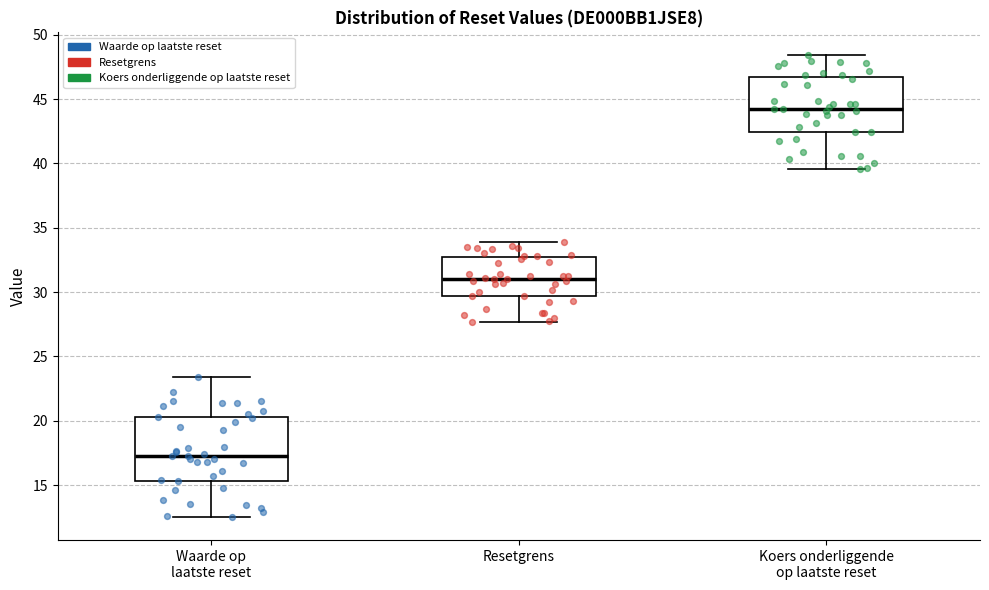

Where does the upper whisker of the box for Resetgrens end on the y-axis? The values are not printed on the chart, so give them approximately, as read against the axis.

34.0